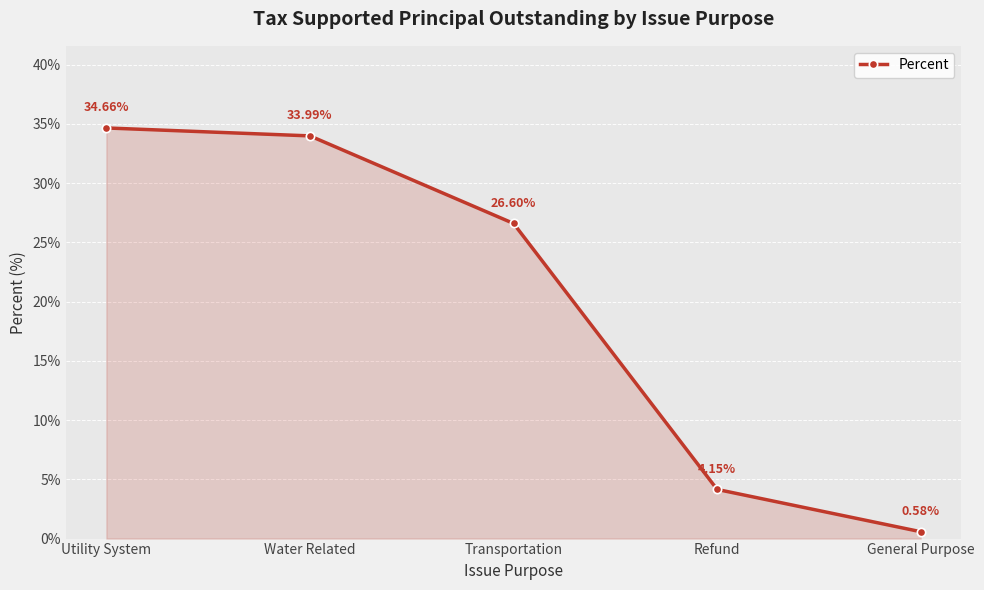

Which has a higher value, General Purpose or Water Related?

Water Related